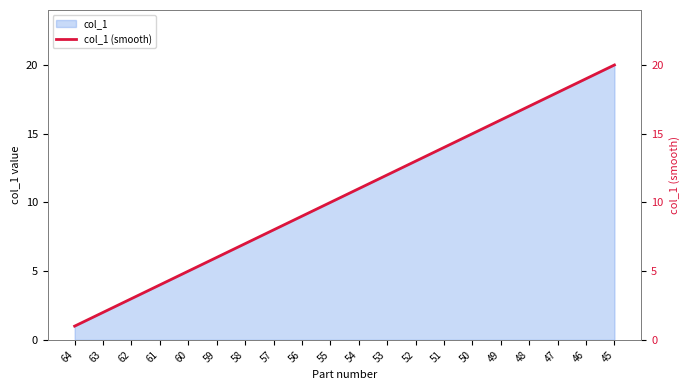

Rank the categories by value from highest to lowest.

45, 46, 47, 48, 49, 50, 51, 52, 53, 54, 55, 56, 57, 58, 59, 60, 61, 62, 63, 64